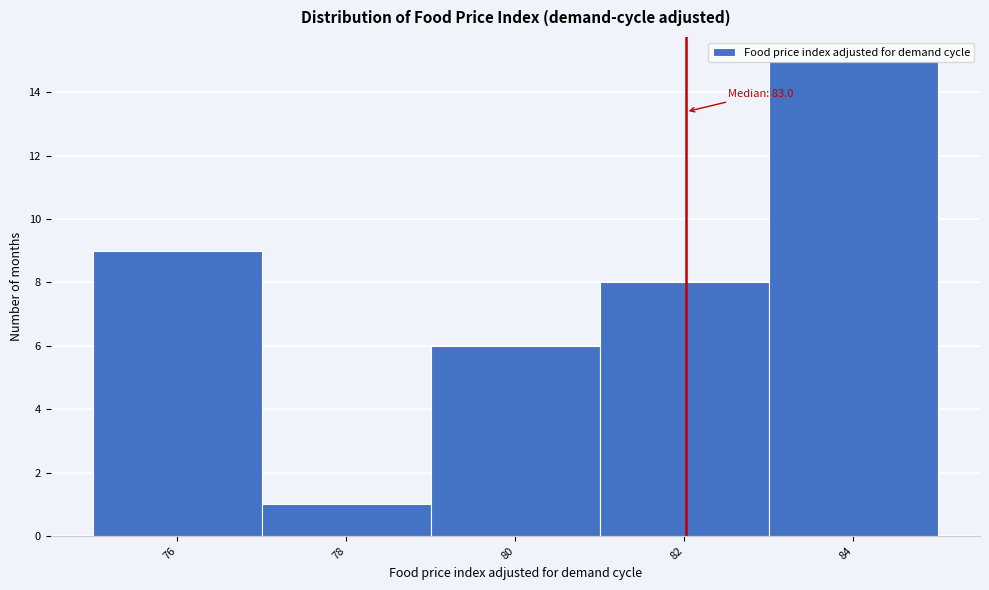

Which category has the lowest value across all series?

78